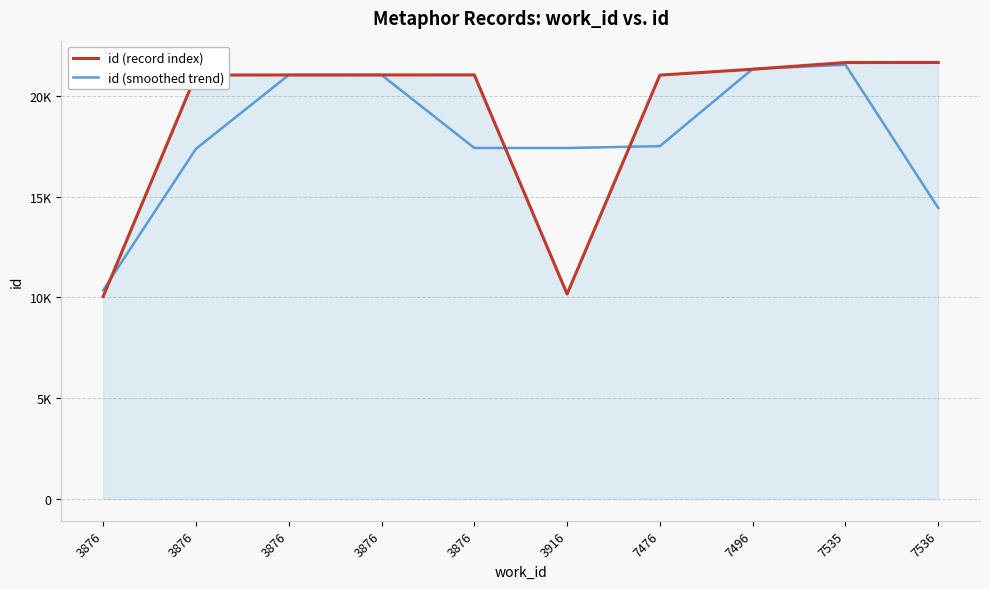

Rank the series by their maximum value, from lowest to highest.

id (smoothed trend), id (record index)